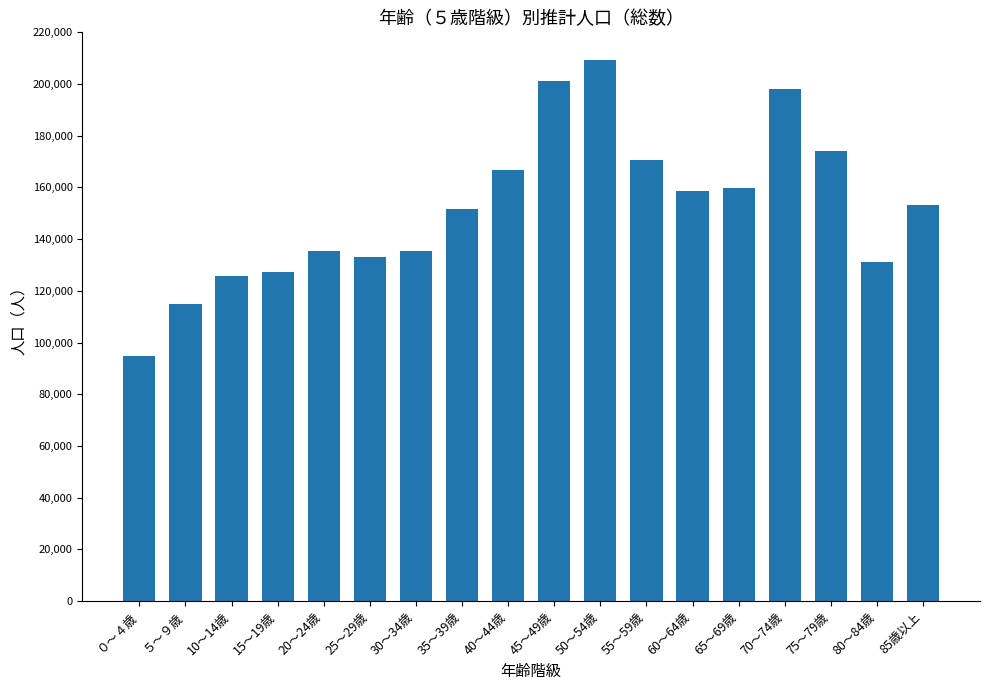

What is the difference between the maximum and minimum values?

114733